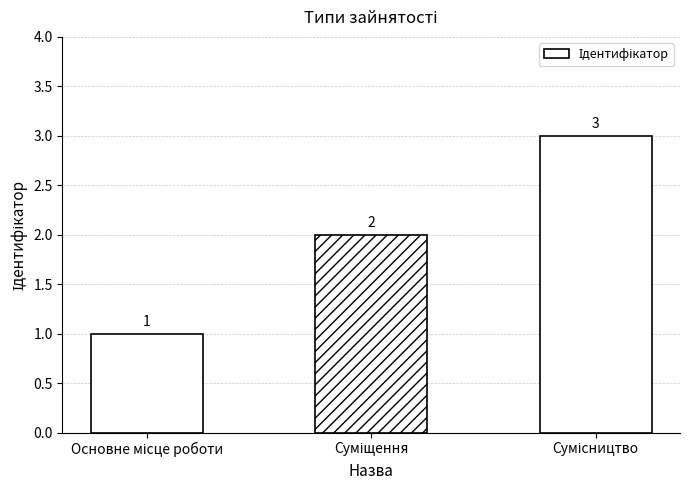

How many values are between 1 and 3?

3